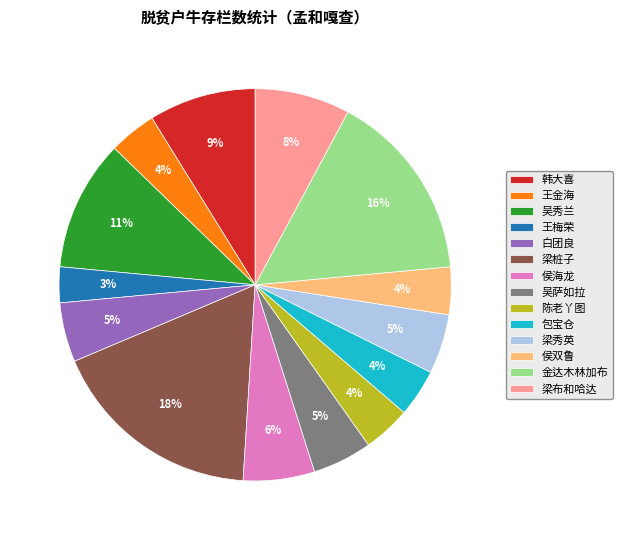

What is the smallest slice in the pie chart?

王梅荣